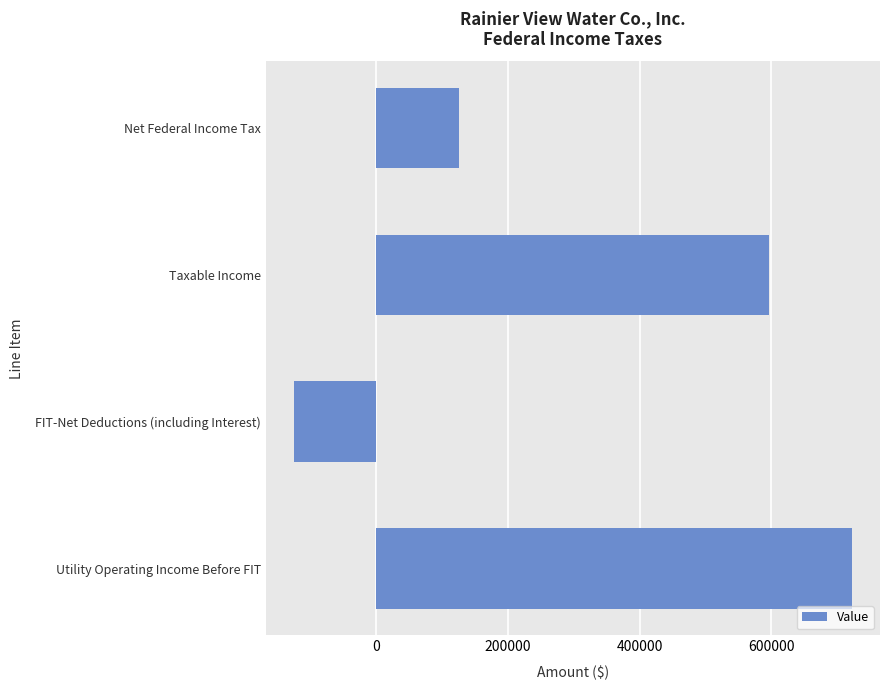

Count the number of data series in this chart.

1